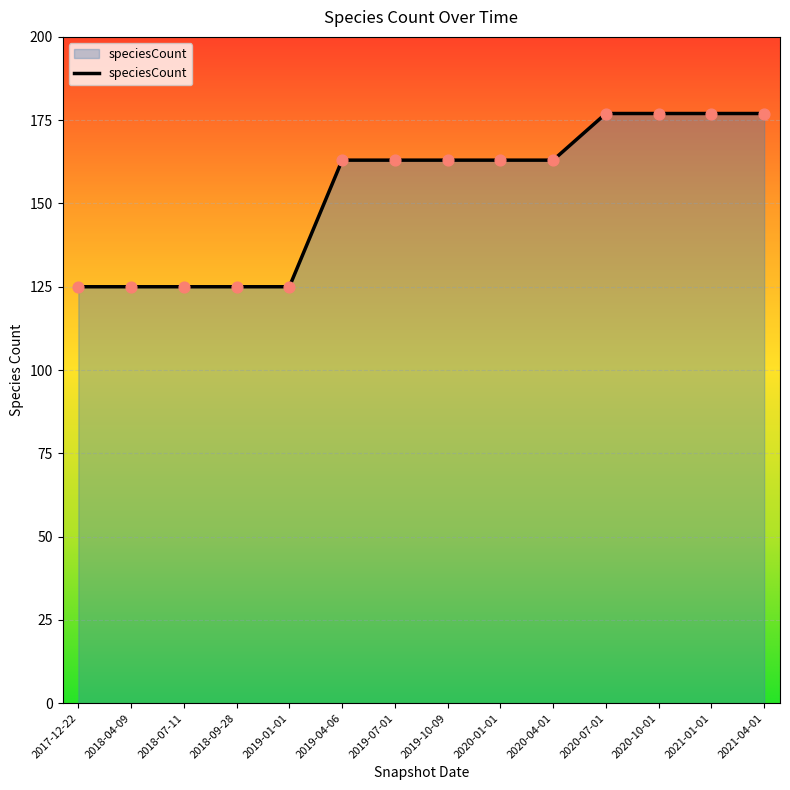

What is the ratio of the value at 2019-01-01 to the value at 2021-04-01?

0.7